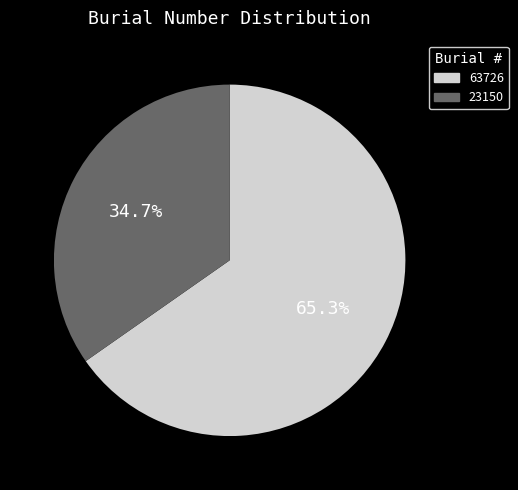

Which has a higher value, 63726 or 23150?

63726